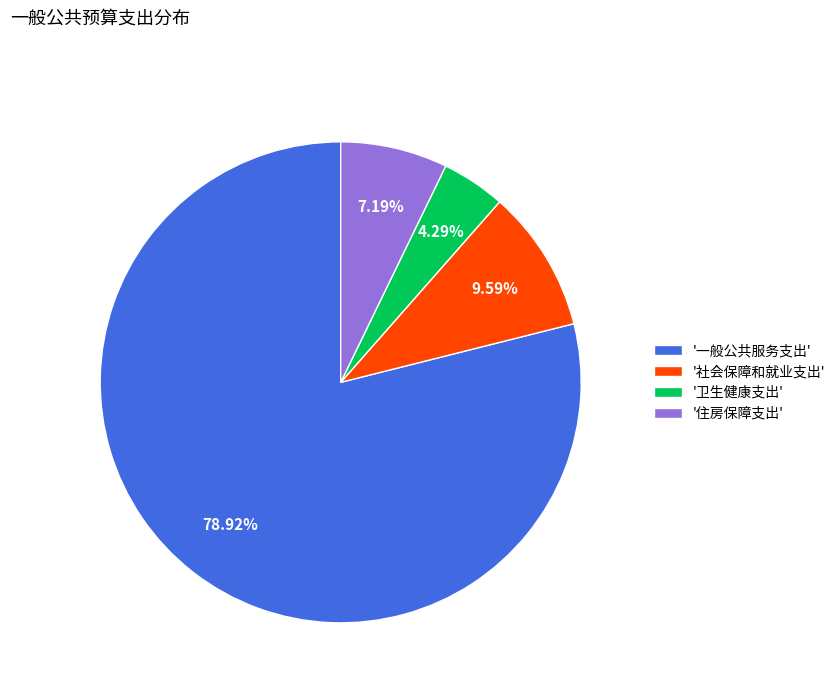

Which slice is the largest?

'一般公共服务支出'